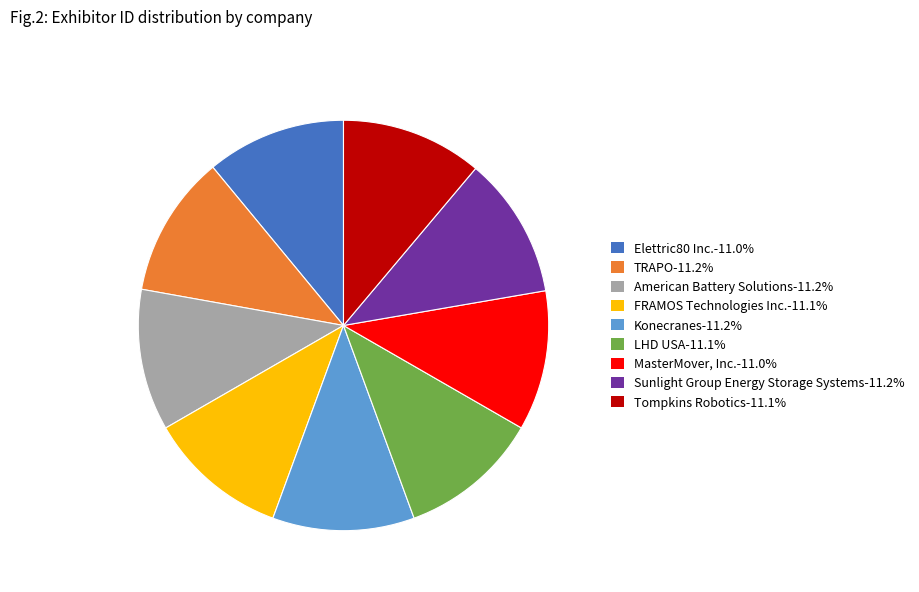

Does Konecranes-11.2% represent more than half of the total?

No